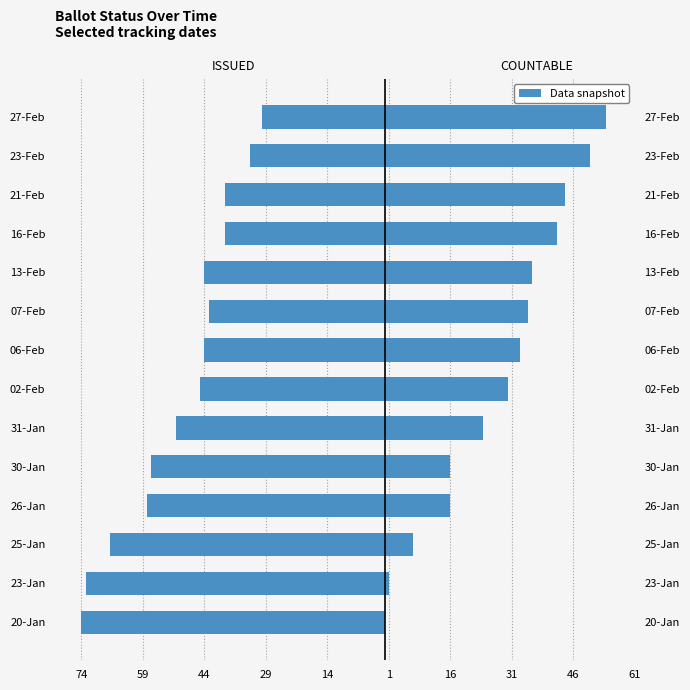

Between 02-Feb and 30-Jan, which is larger?

02-Feb